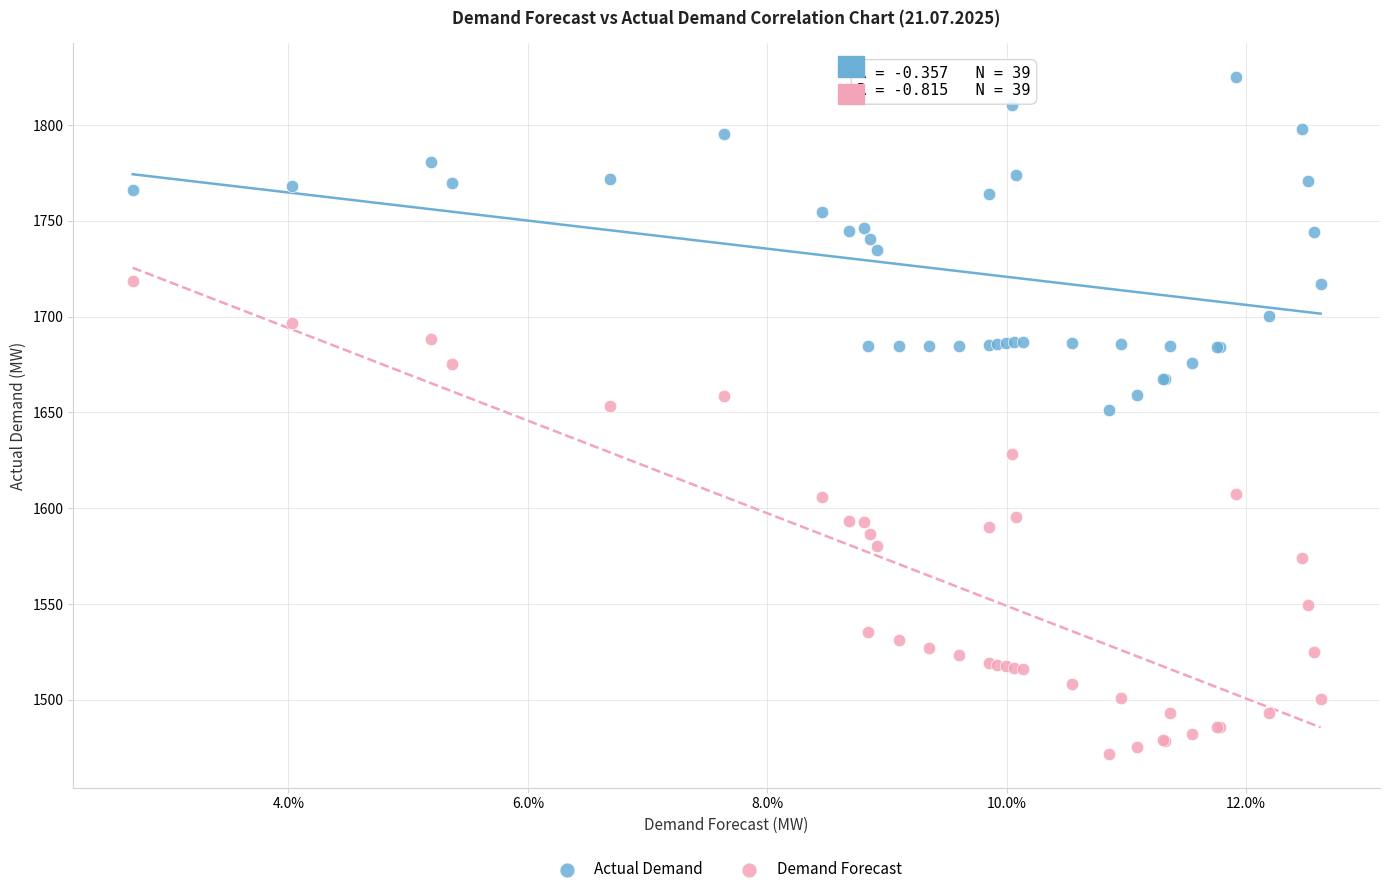

Which series reaches the maximum Y coordinate?

Actual Demand